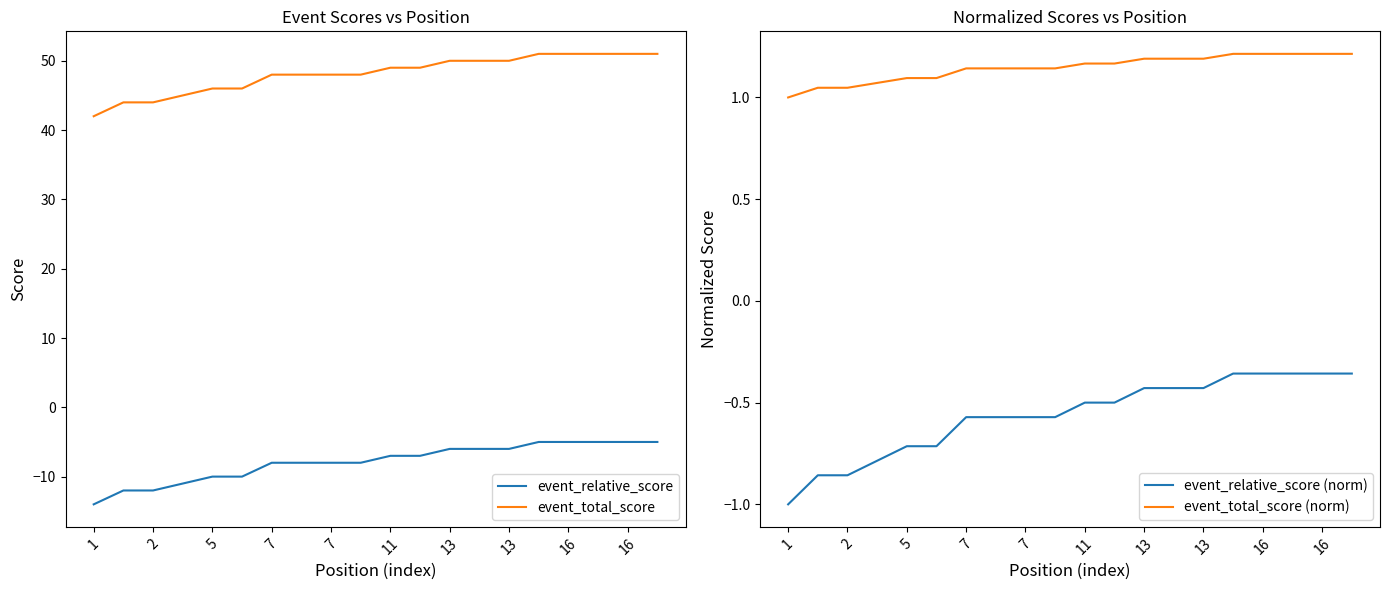

List the series in order of their peak value, highest first.

event_total_score, event_total_score (norm), event_relative_score (norm), event_relative_score